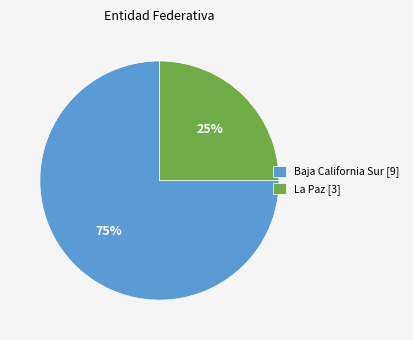

The Baja California Sur [9] slice represents 75% of the pie. True or false?

True